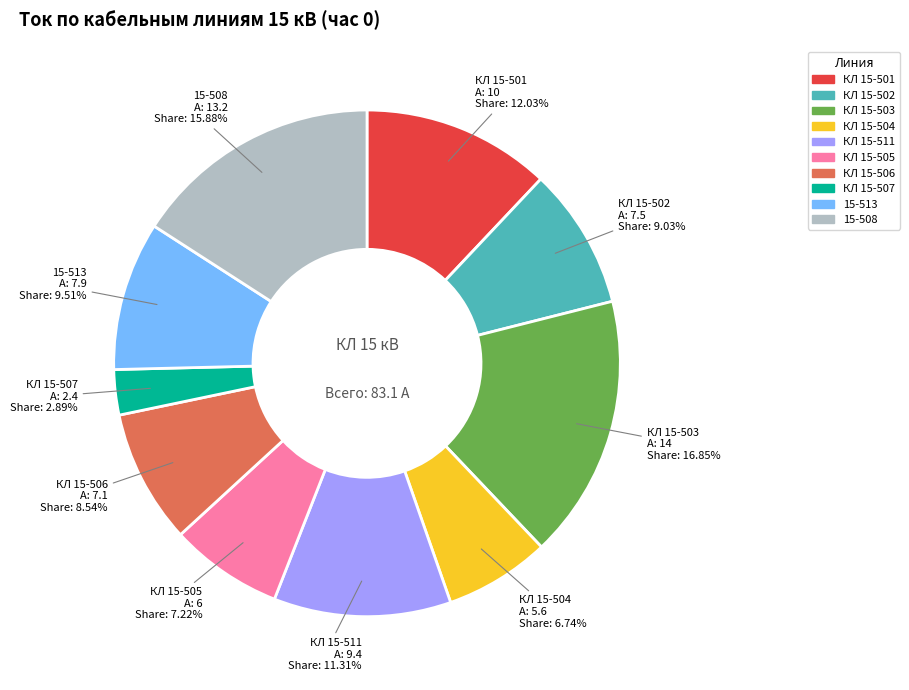

Does КЛ 15-503 represent more than half of the total?

No